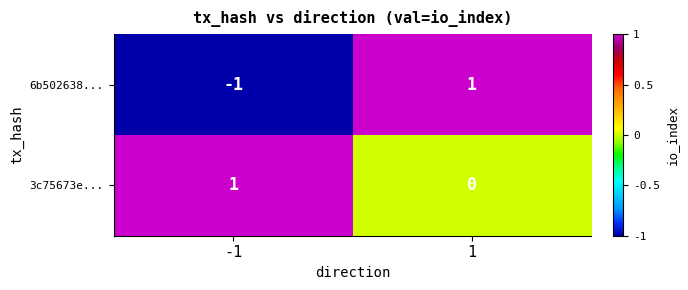

Which series has the widest spread of values?

6b502638...